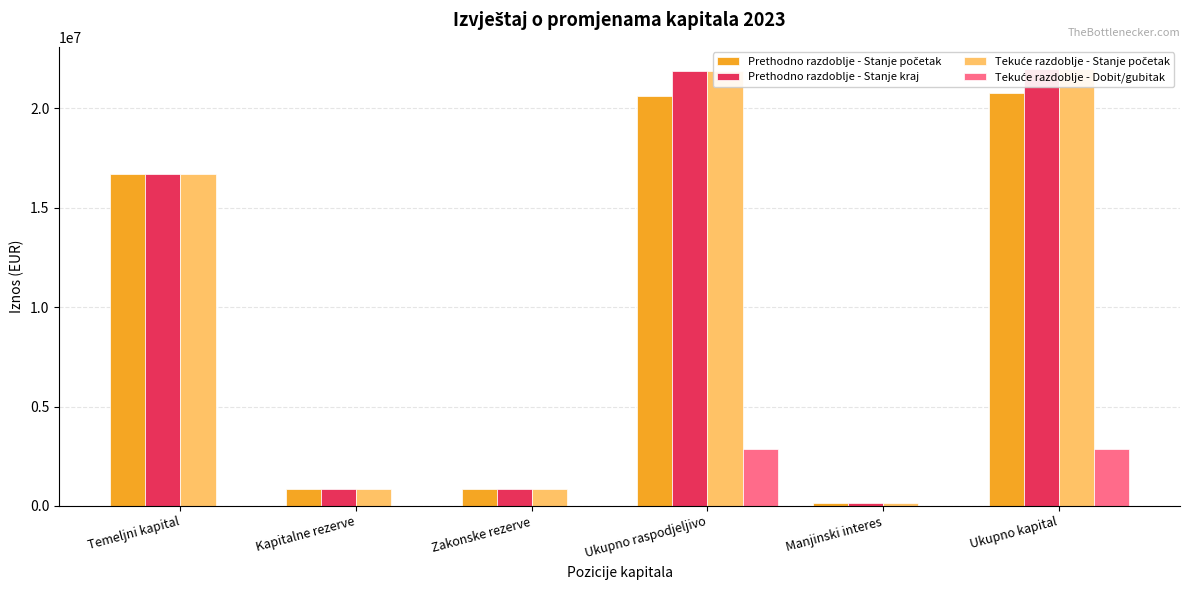

What is the label of the 6th bar from the right?

Temeljni kapital